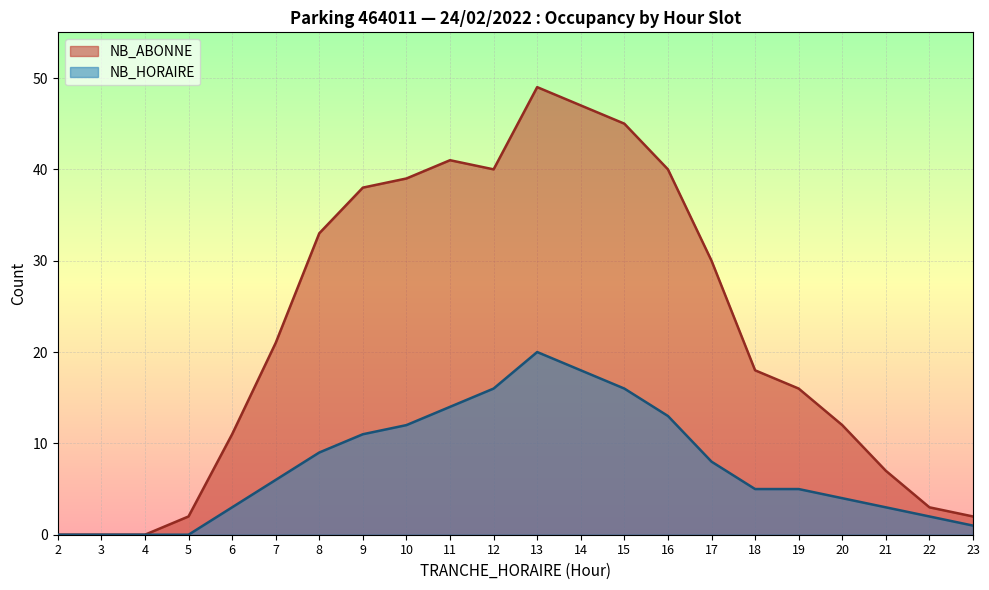

Reading left to right, list all the values displayed in this chart.

NB_ABONNE: 2=0	3=0	4=0	5=2	6=11	7=21	8=33	9=38	10=39	11=41	12=40	13=49	14=47	15=45	16=40	17=30	18=18	19=16	20=12	21=7	22=3	23=2
NB_HORAIRE: 2=0	3=0	4=0	5=0	6=3	7=6	8=9	9=11	10=12	11=14	12=16	13=20	14=18	15=16	16=13	17=8	18=5	19=5	20=4	21=3	22=2	23=1